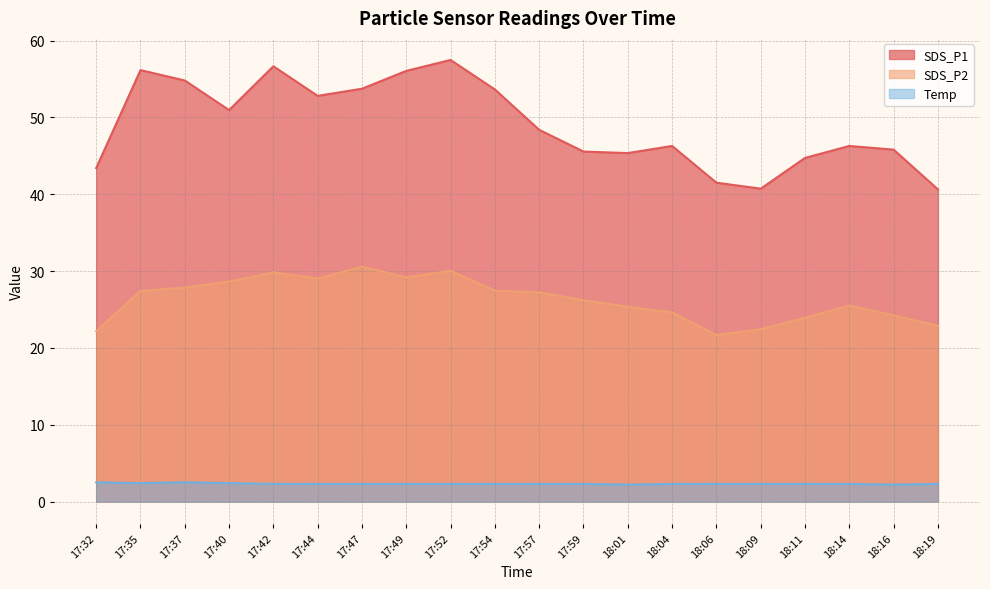

At how many categories does at least one series exceed 17?

20